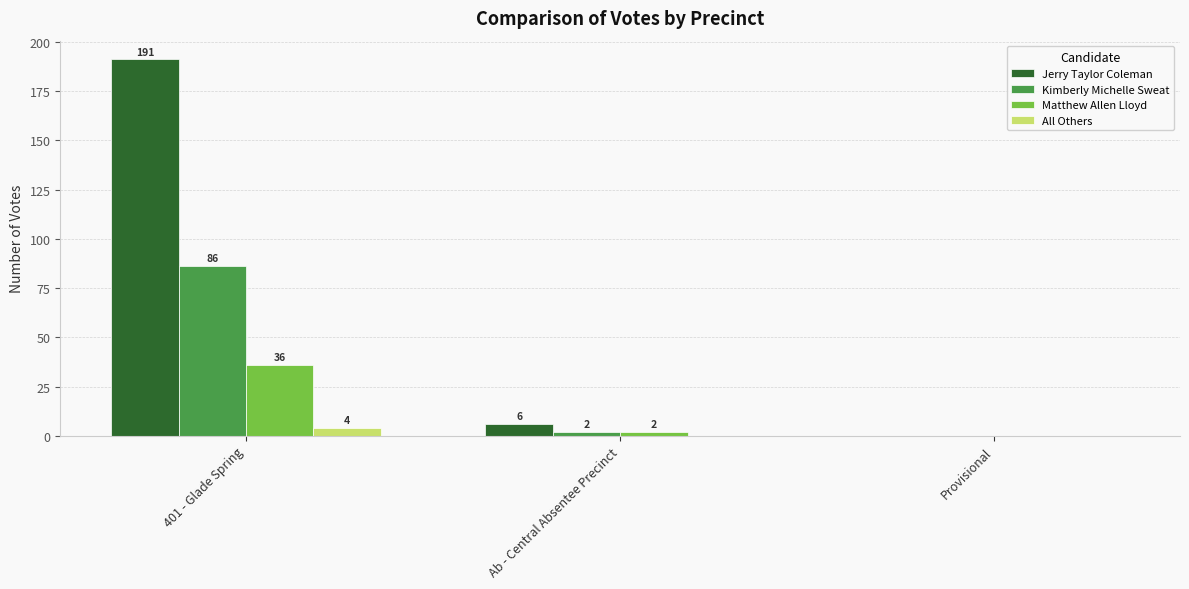

How many groups of bars are there?

3